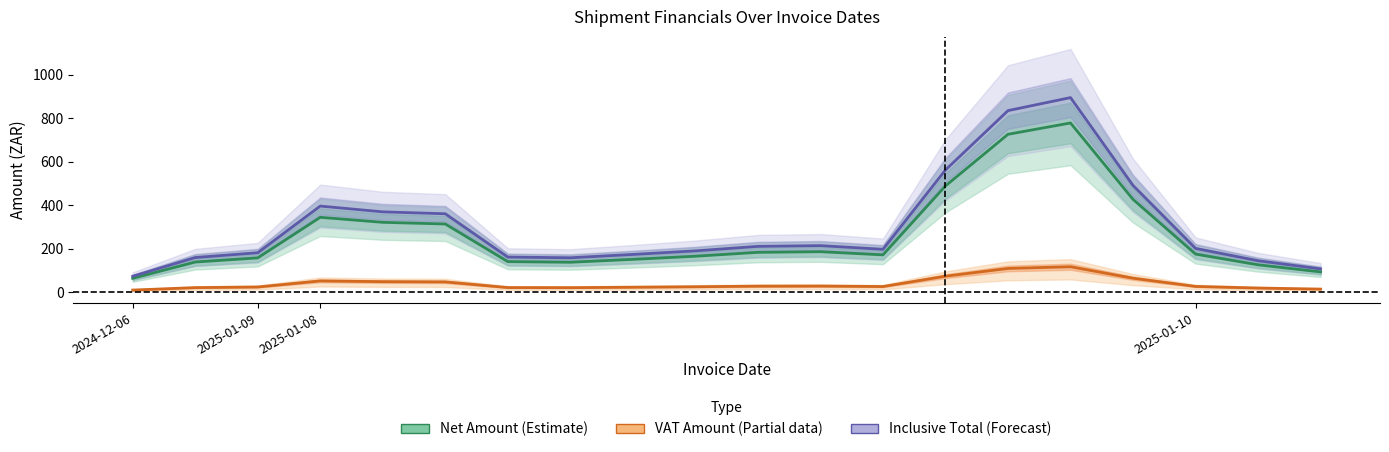

What is the difference between the maximum and second lowest values in the VAT Amount (Partial) series?

102.9